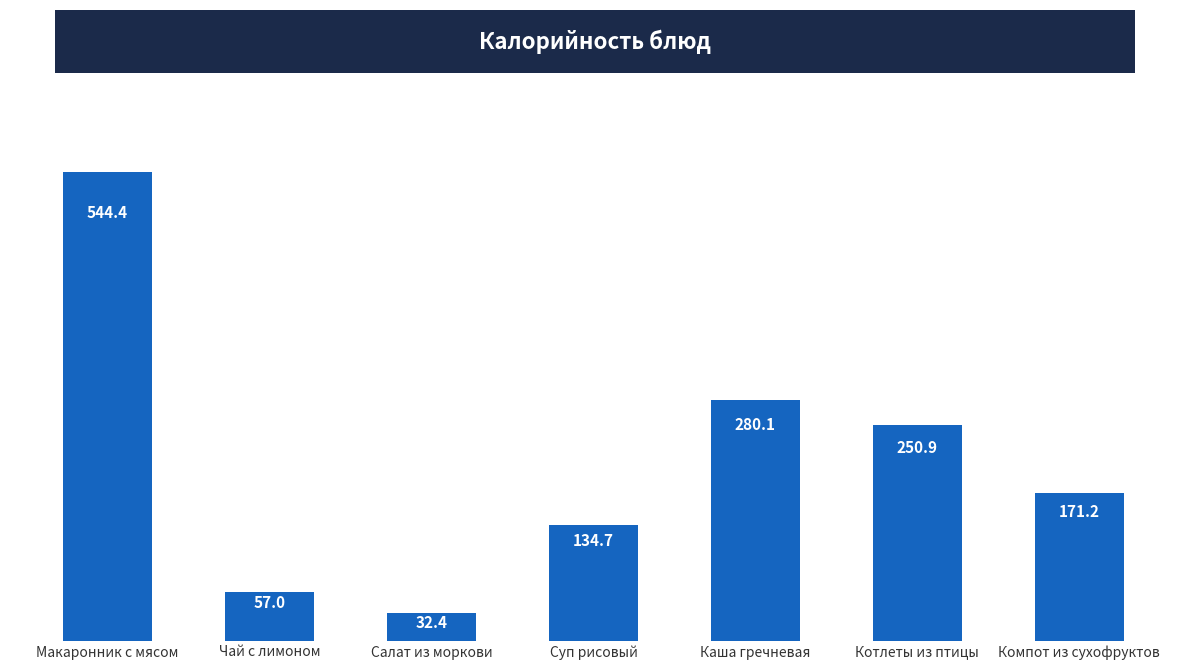

At which label does the data first exceed 171?

Макаронник с мясом